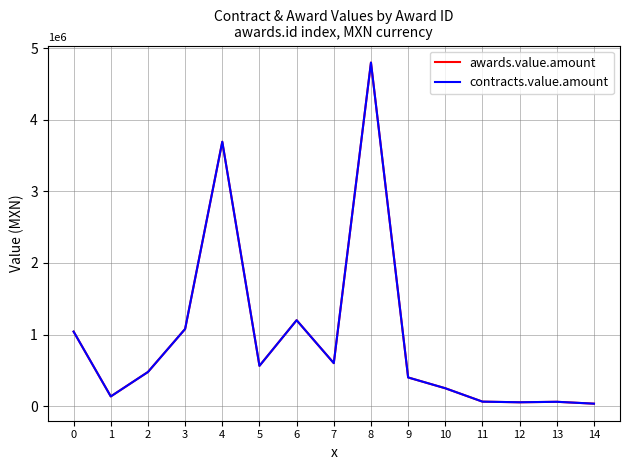

What is the value of the contracts.value.amount point at the 6th from the left?

562427.7